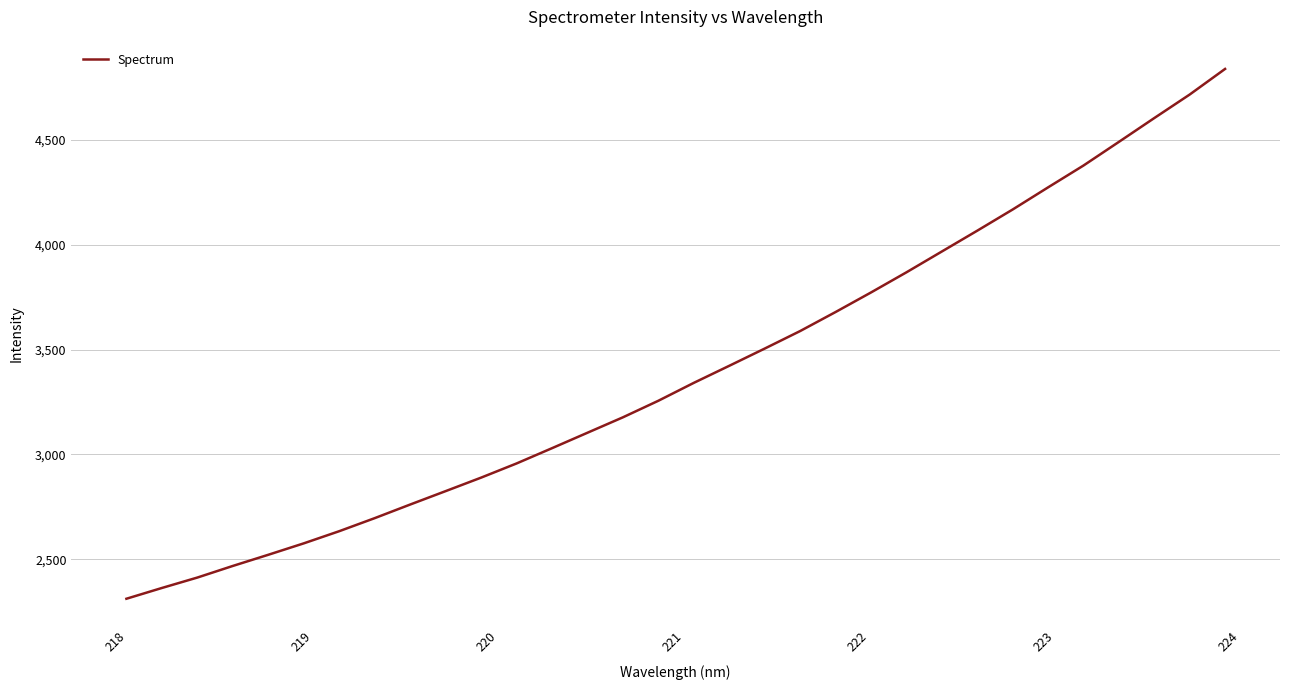

What is the sum of all values?

108659.8